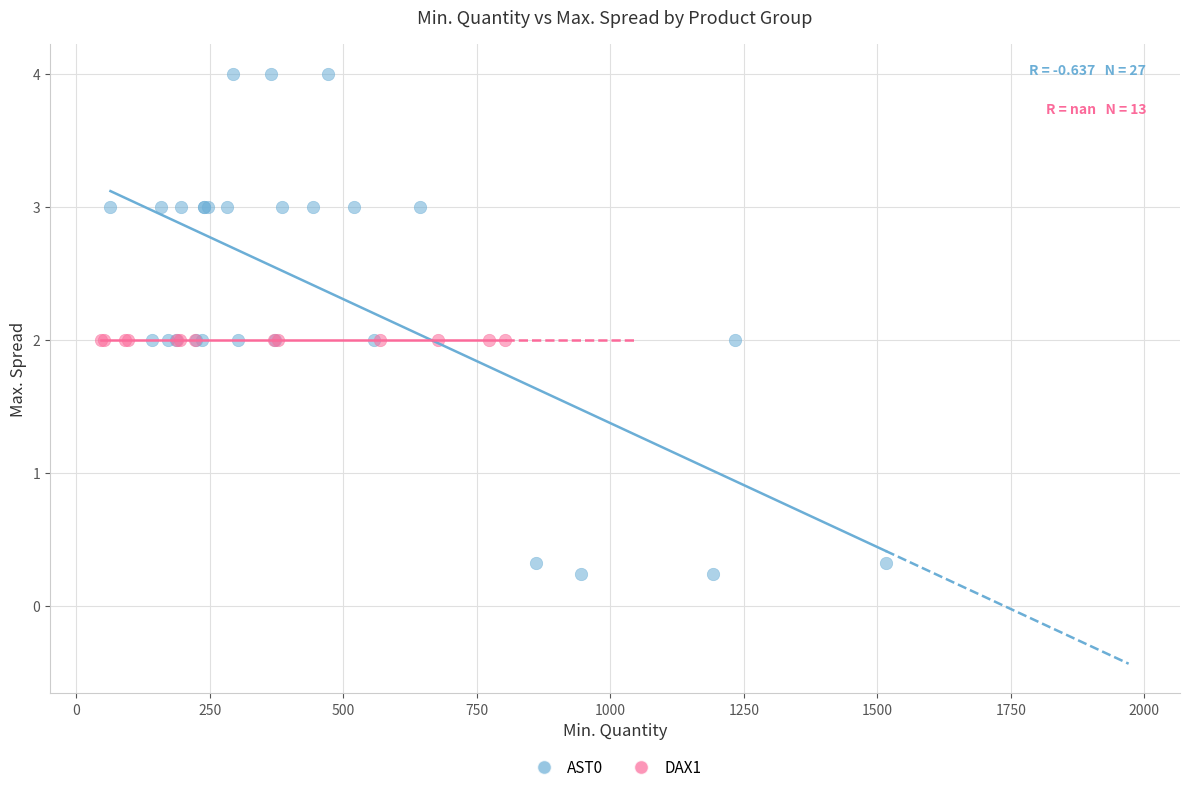

Which series reaches the minimum Y coordinate?

AST0